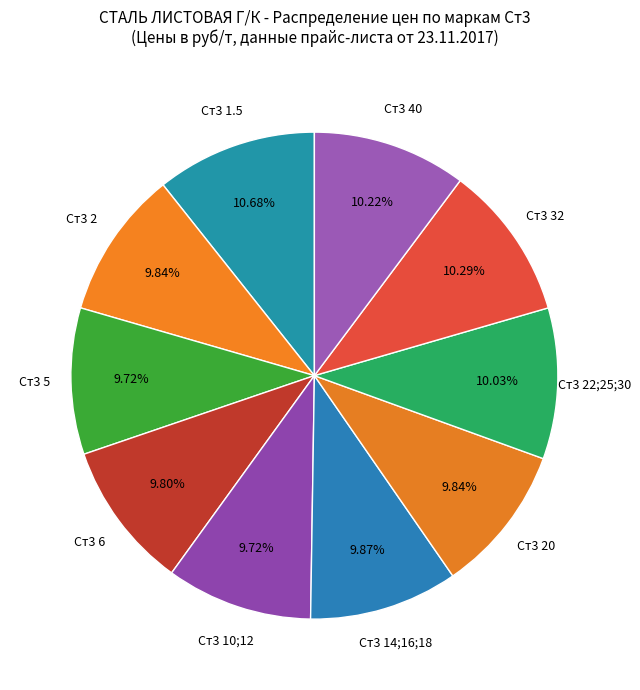

Rank the categories by value from lowest to highest.

Ст3 5, Ст3 10;12, Ст3 6, Ст3 2, Ст3 20, Ст3 14;16;18, Ст3 22;25;30, Ст3 40, Ст3 32, Ст3 1.5